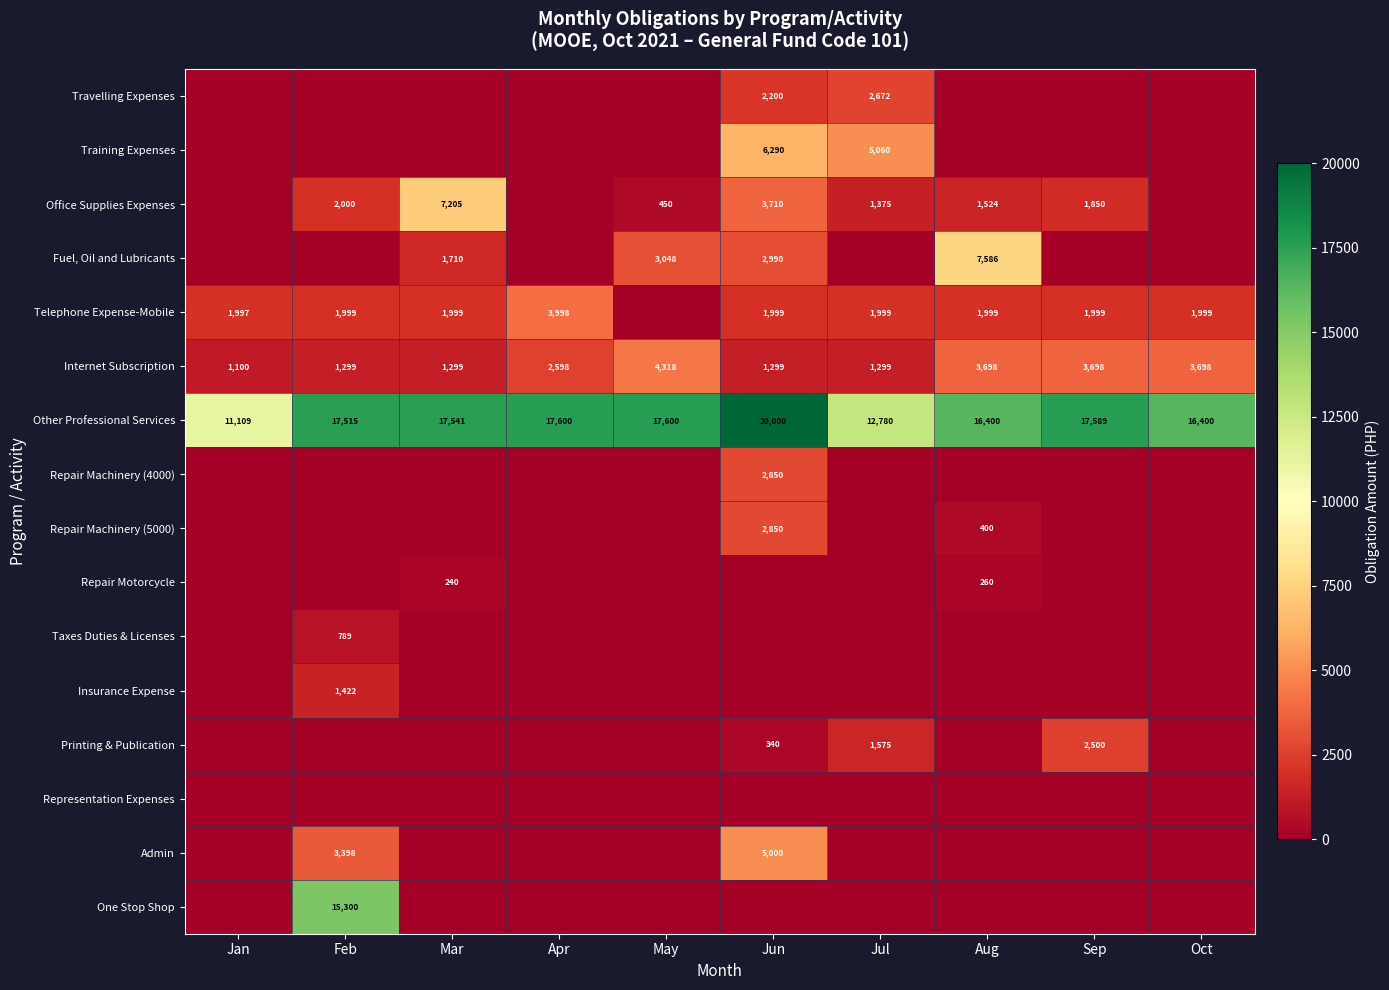

The value of Office Supplies Expenses at Jul is 1375. True or false?

True